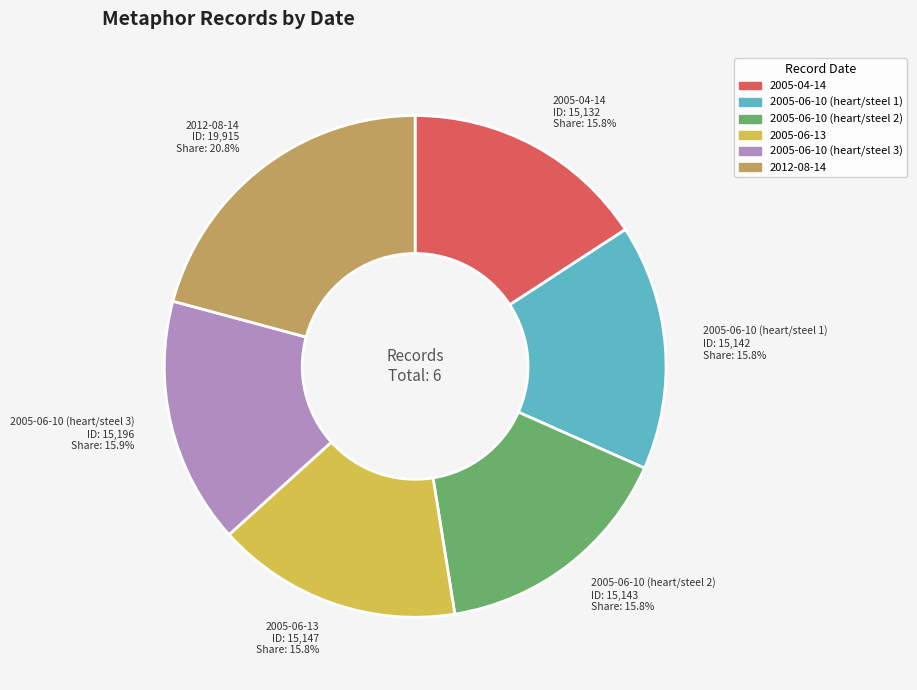

To the nearest percent, what is the average slice percentage?

17%